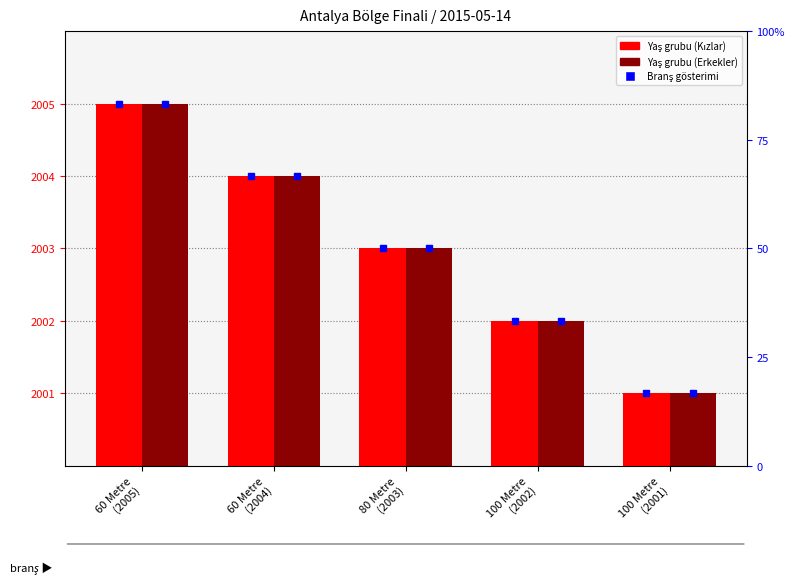

Count the Erkekler values in the range 2 to 4.

3